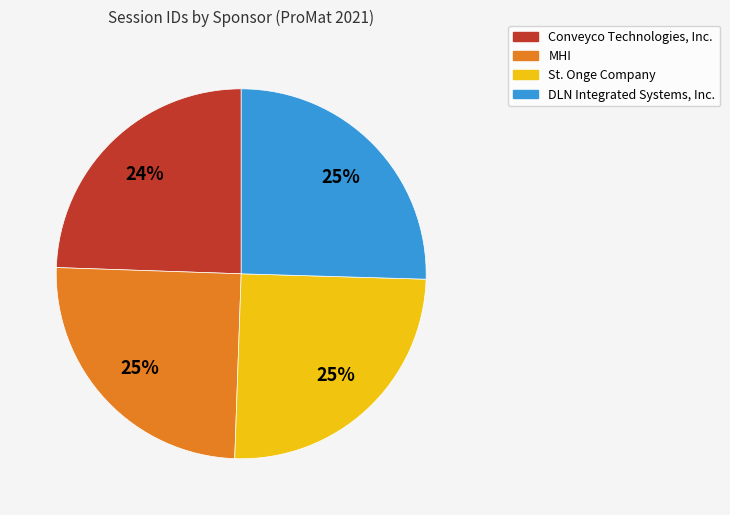

The DLN Integrated Systems, Inc. slice represents 25% of the pie. True or false?

True